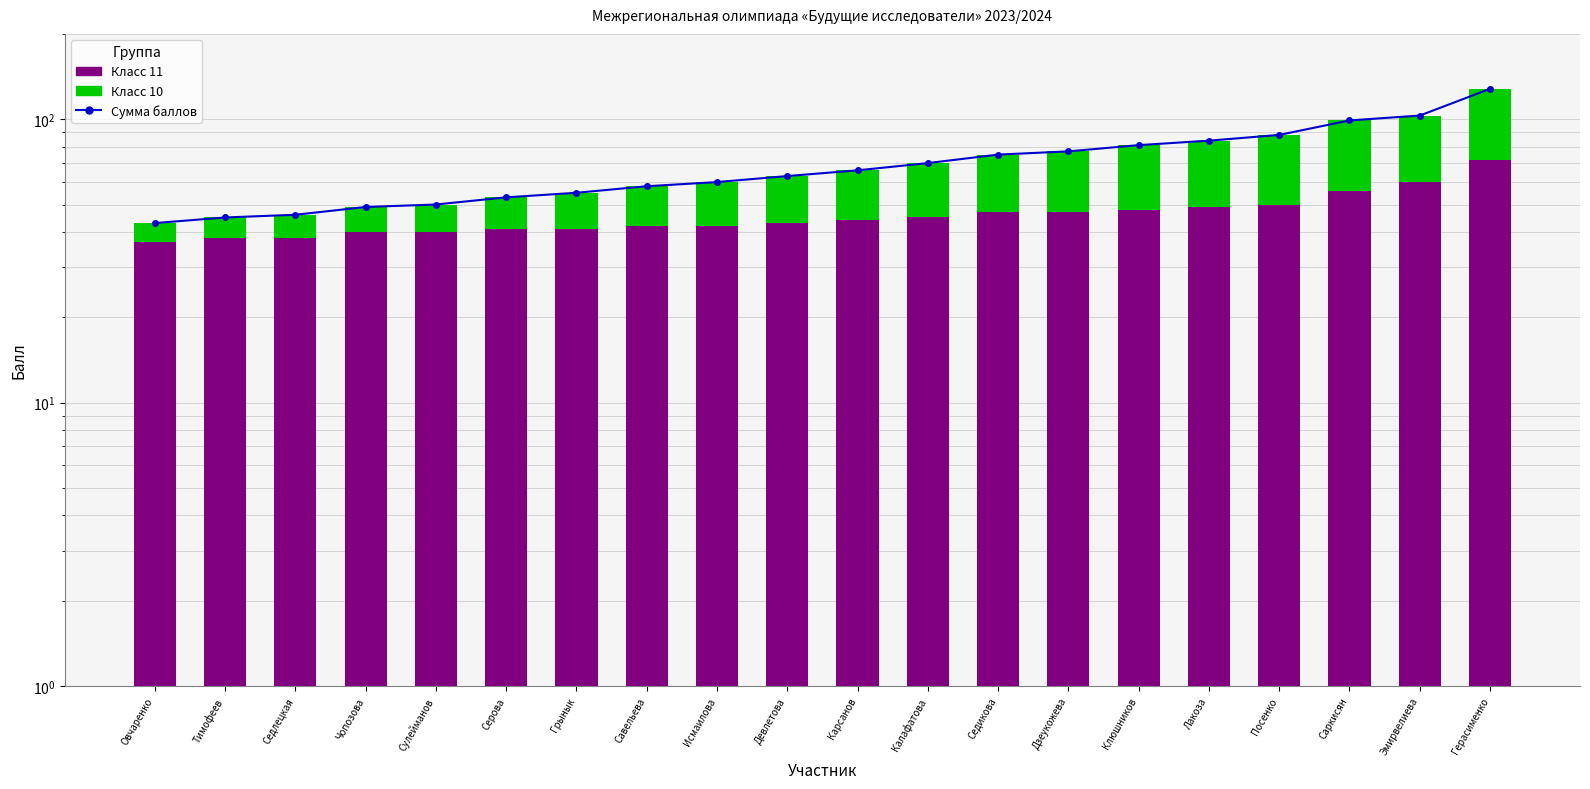

Where is Сумма баллов nearest to the value 85?

Лакоза